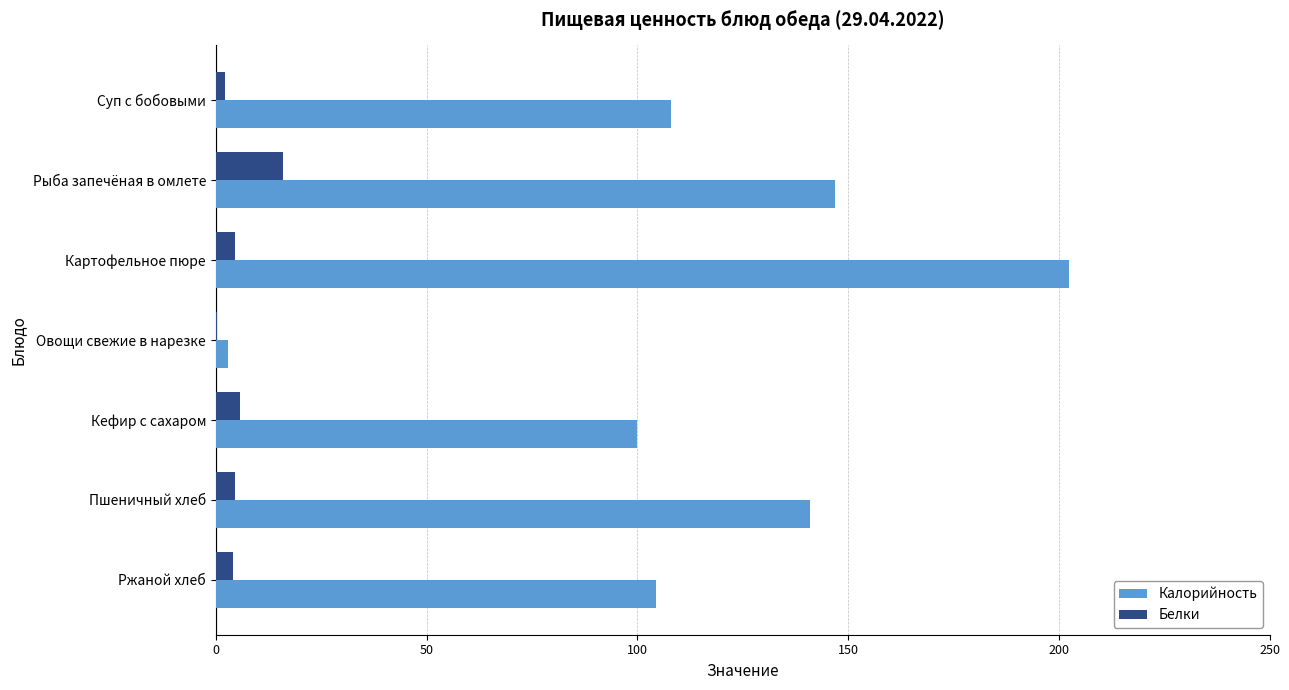

The value of Белки at Рыба запечёная в омлете is 15.9. True or false?

True